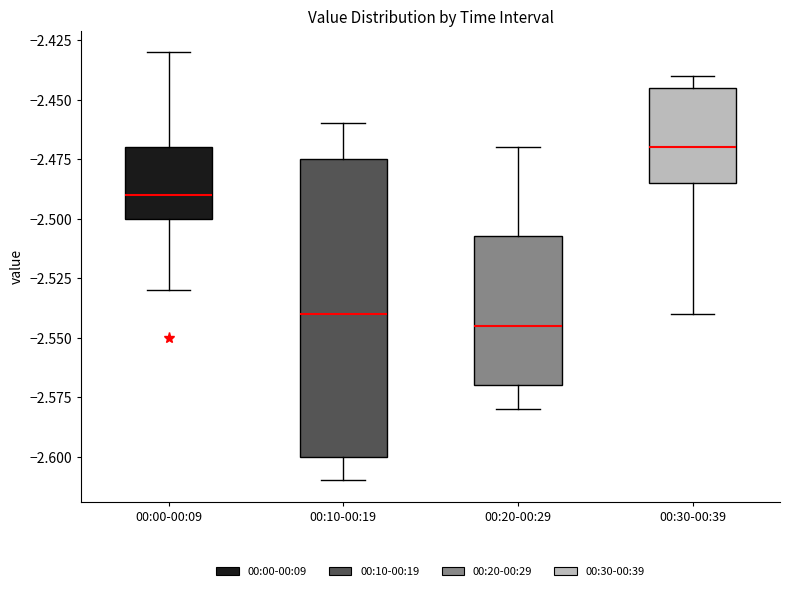

Comparing the boxes themselves (not the whiskers), which one is the tallest?

00:10-00:19